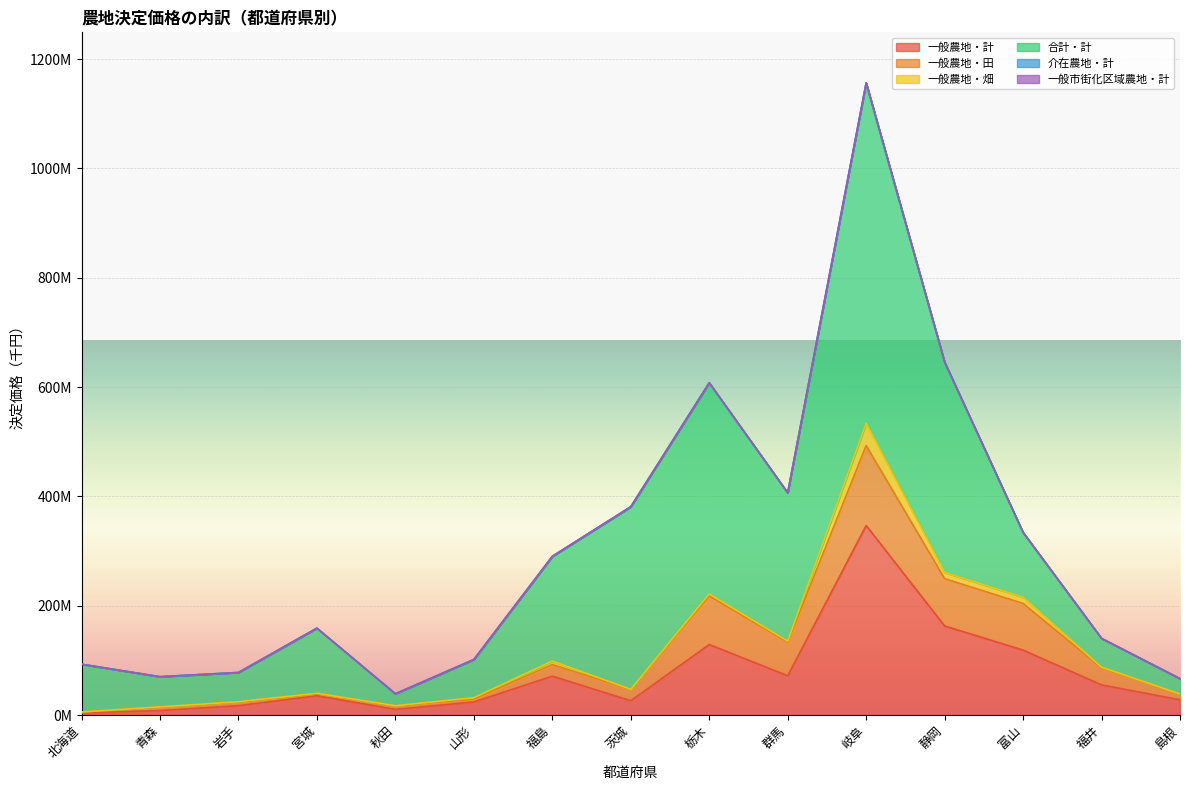

What is the label of the 2nd point from the right?

福井